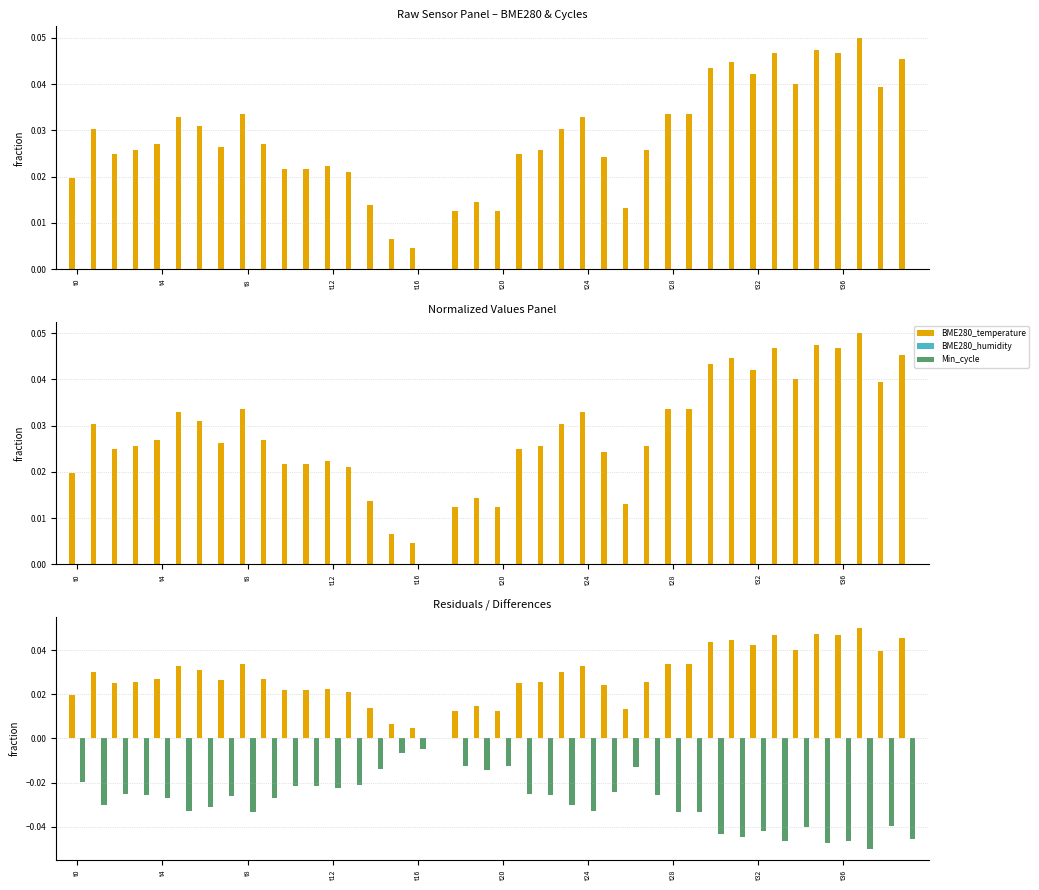

Which series has the largest range (max minus min)?

BME280_temperature